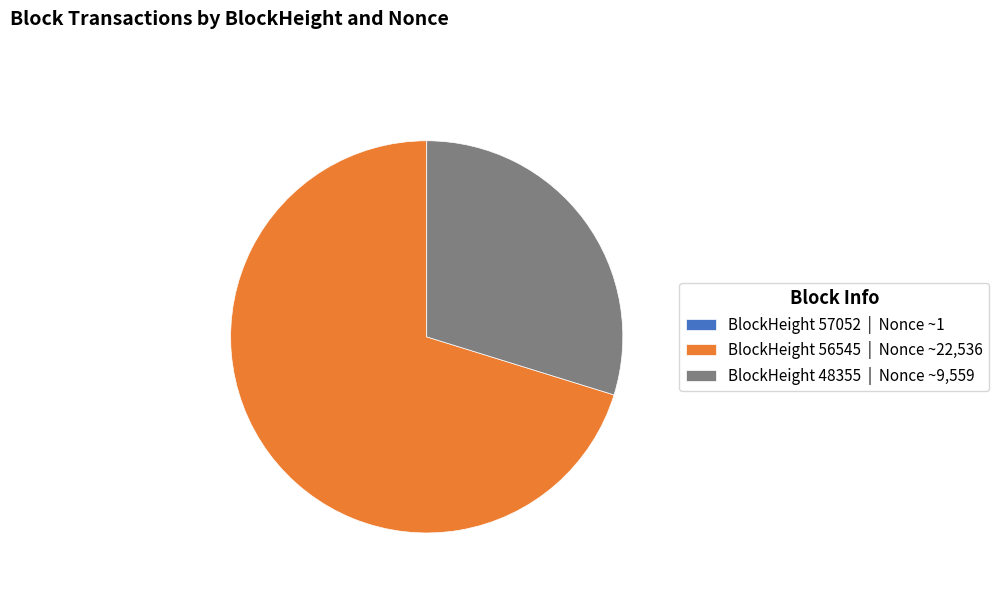

Do BlockHeight 56545 | Nonce ~22,536 and BlockHeight 48355 | Nonce ~9,559 together represent more than half of the pie?

Yes